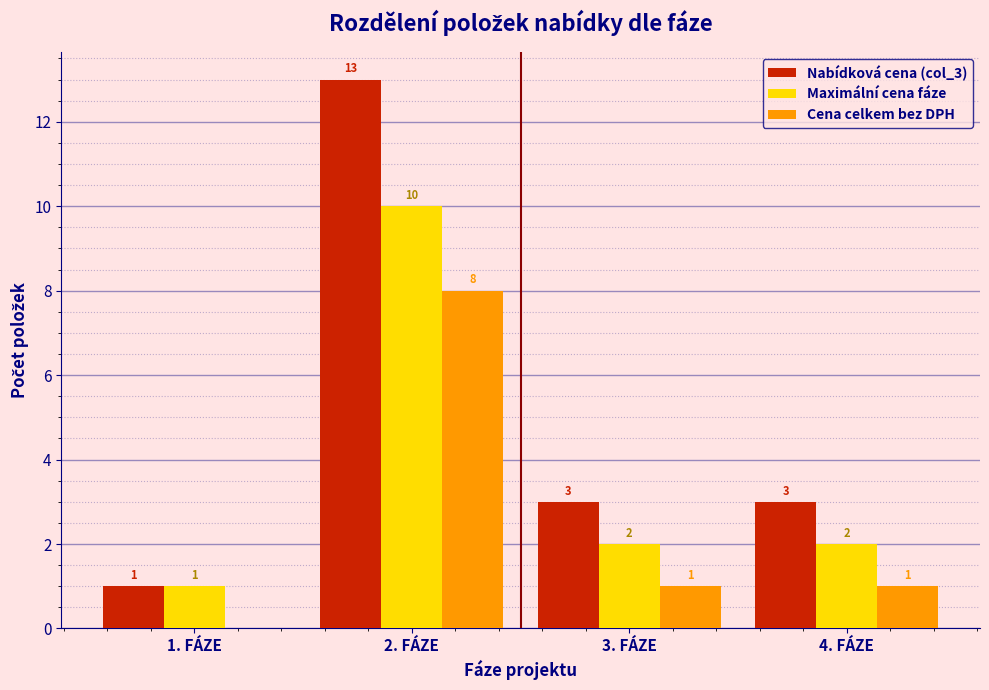

Reading right to left, extract all data points from this chart.

Nabídková cena (col_3): 4. FÁZE=3	3. FÁZE=3	2. FÁZE=13	1. FÁZE=1
Maximální cena fáze: 4. FÁZE=2	3. FÁZE=2	2. FÁZE=10	1. FÁZE=1
Cena celkem bez DPH: 4. FÁZE=1	3. FÁZE=1	2. FÁZE=8	1. FÁZE=0